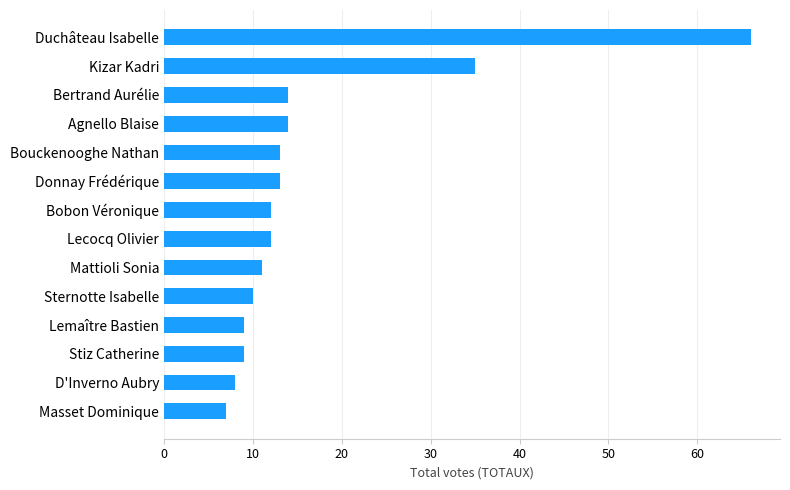

The value at Kizar Kadri is 53. True or false?

False